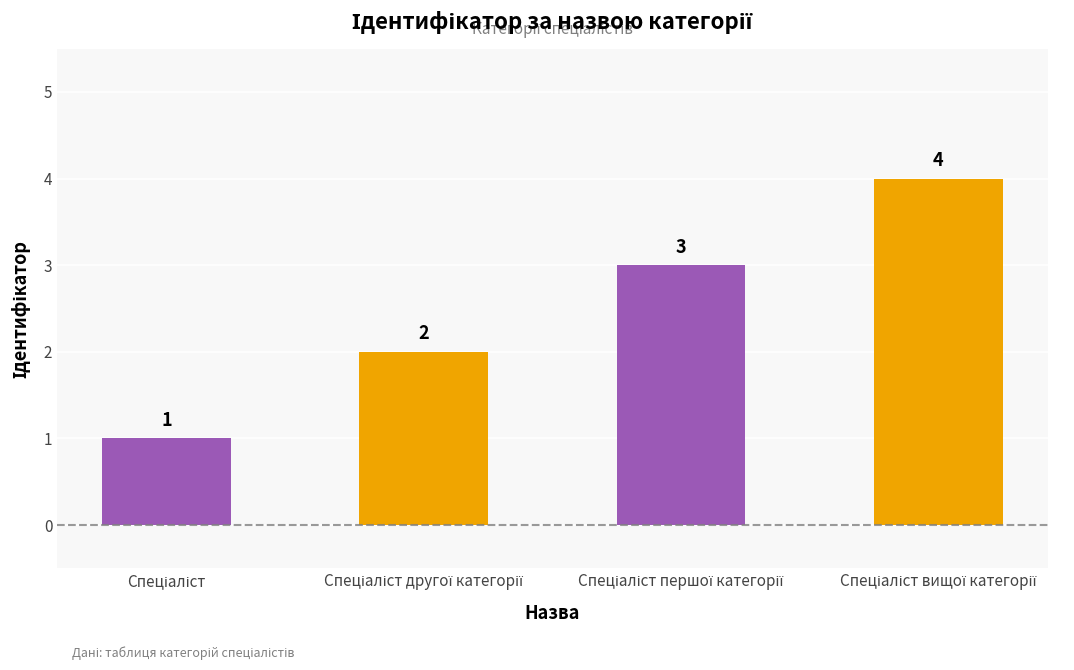

What is the sum of all values?

10